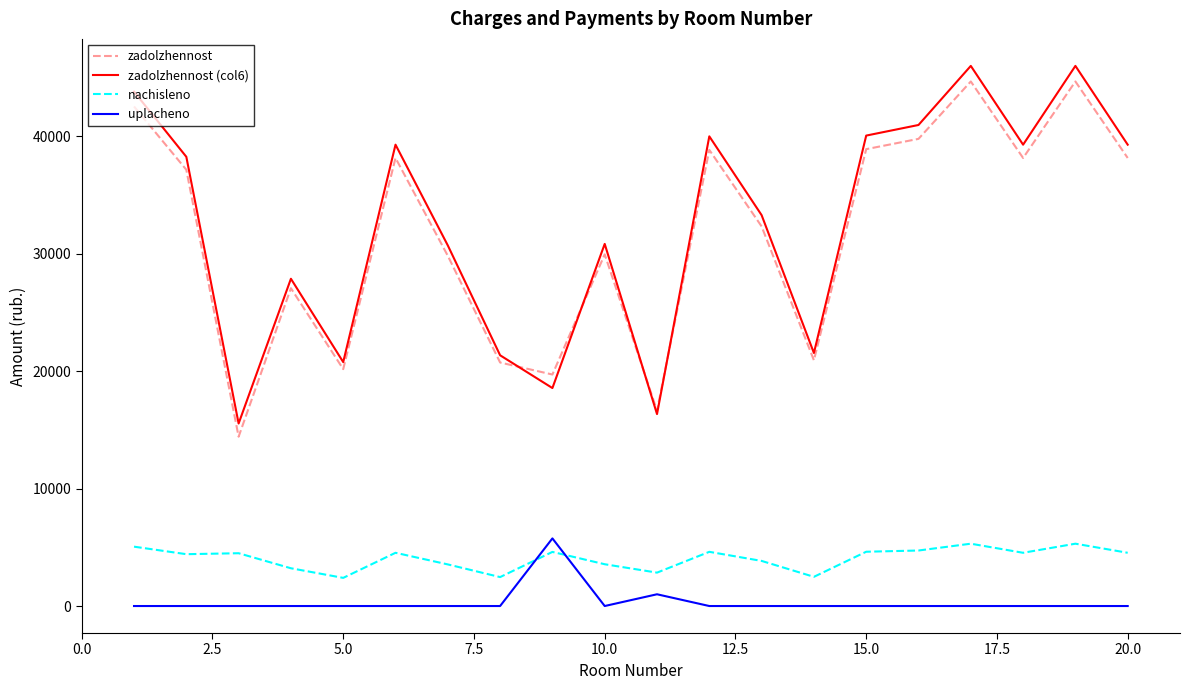

True or false: nachisleno and zadolzhennost cross at least once.

False